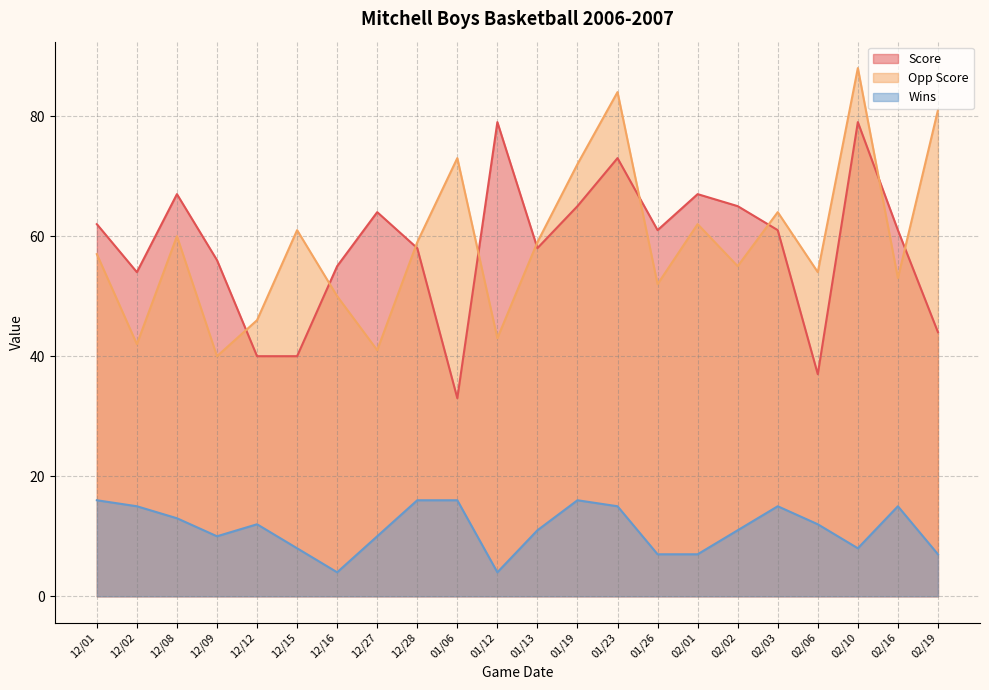

What is the difference between the second highest and second lowest values in the Score series?

42